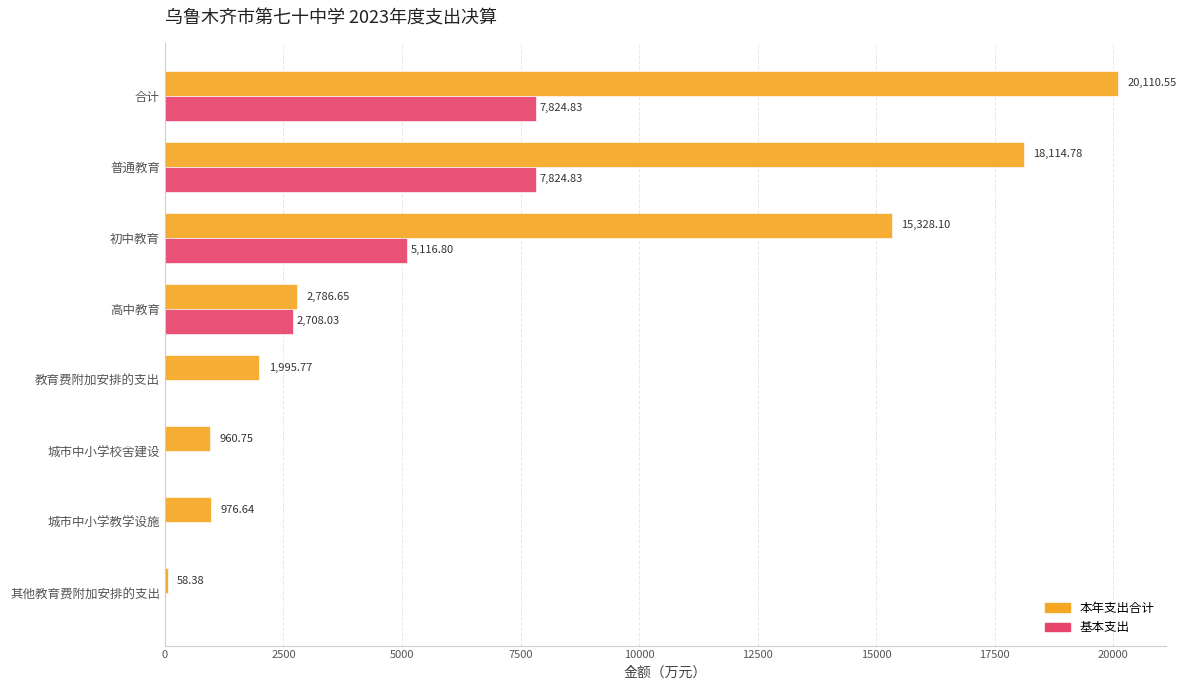

At which category does the chart reach its peak across all series?

合计